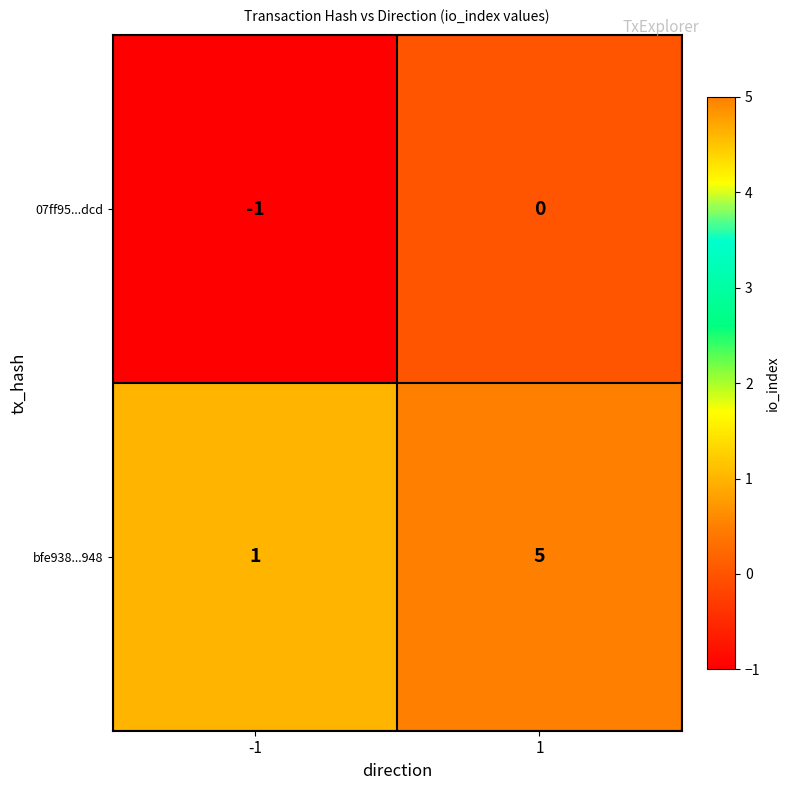

List the series in order of their overall mean, highest first.

bfe938...948, 07ff95...dcd